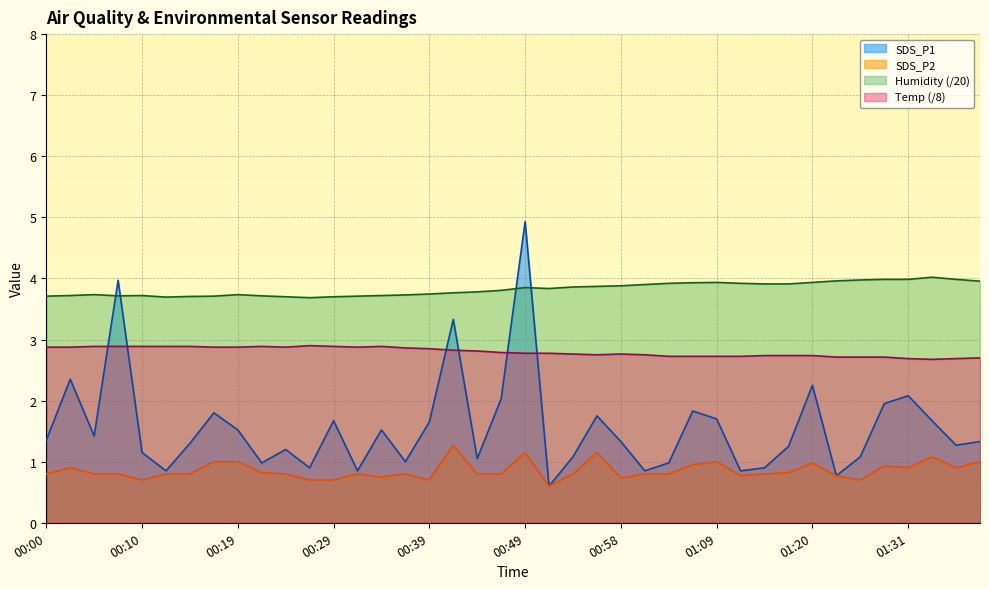

List the labels in order of Humidity value, largest first.

01:34, 01:29, 01:31, 01:36, 01:26, 01:23, 01:39, 01:09, 01:20, 01:06, 01:03, 01:12, 01:15, 01:18, 01:01, 00:58, 00:56, 00:54, 00:49, 00:51, 00:46, 00:44, 00:41, 00:39, 00:05, 00:19, 00:37, 00:02, 00:10, 00:34, 00:07, 00:22, 00:00, 00:17, 00:32, 00:15, 00:24, 00:29, 00:12, 00:27